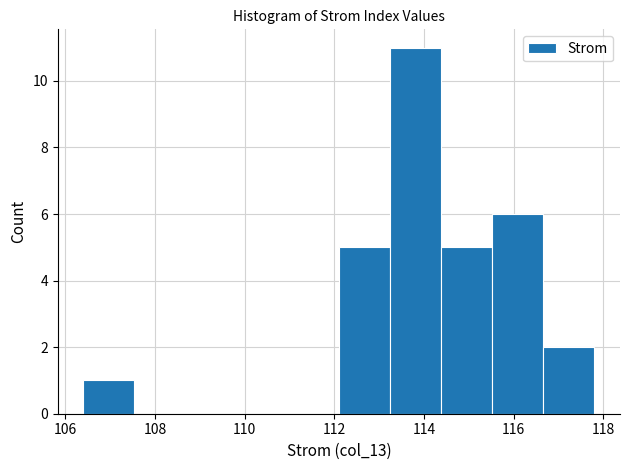

Over which range of the x-axis is the bar tallest?

113.24 to 114.38